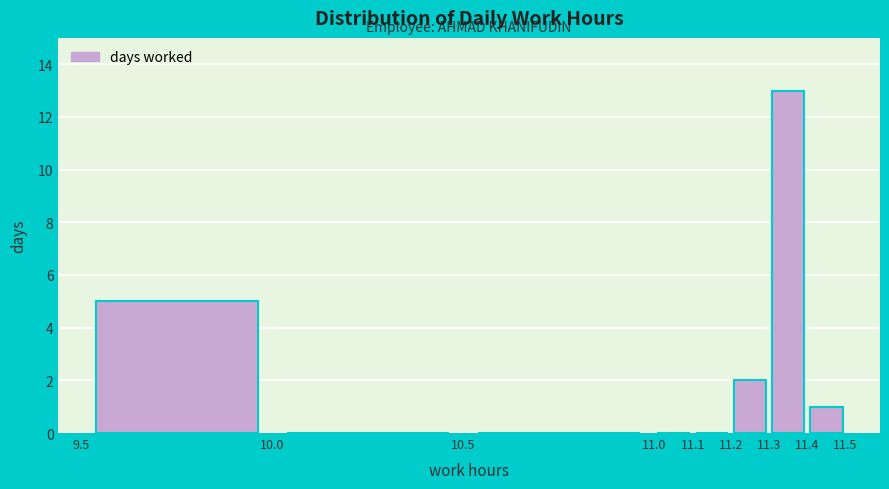

Reading left to right, transcribe this chart: for each bar, give the range it covers on the x-axis and its height. The values are not printed on the chart, so give them approximately, as read against the axis.

9.5 to 10.0: 5
10.0 to 10.5: 0
10.5 to 11.0: 0
11.0 to 11.1: 0
11.1 to 11.2: 0
11.2 to 11.3: 2
11.3 to 11.4: 13
11.4 to 11.5: 1